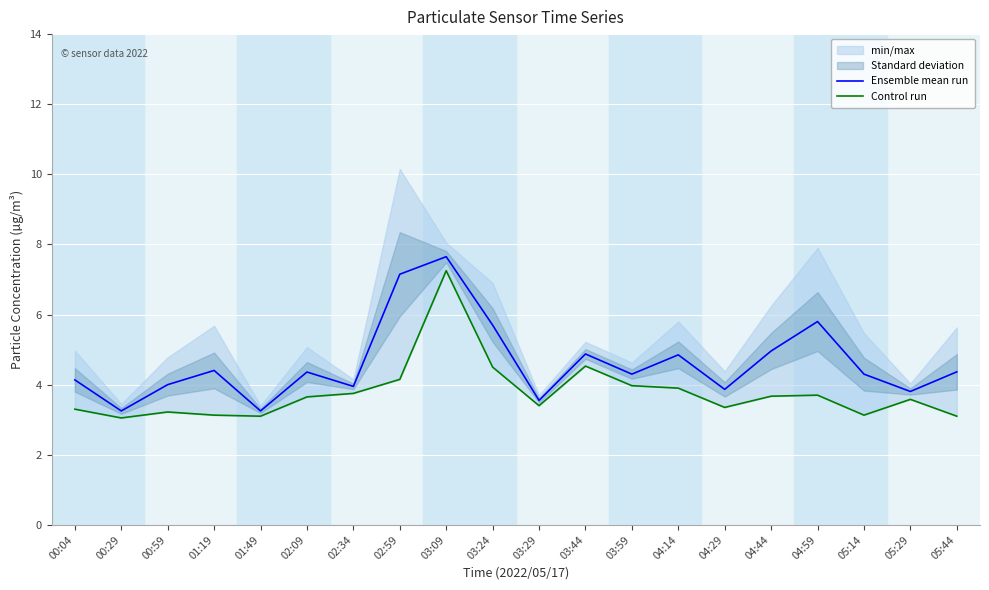

How many lines are shown in the chart?

2